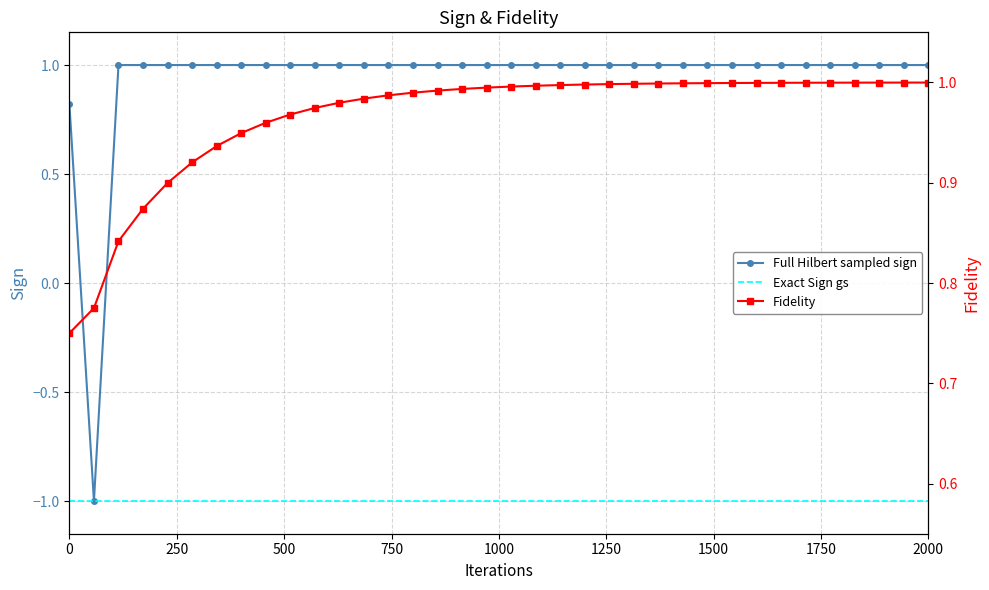

What is the smallest value displayed?

-1.0